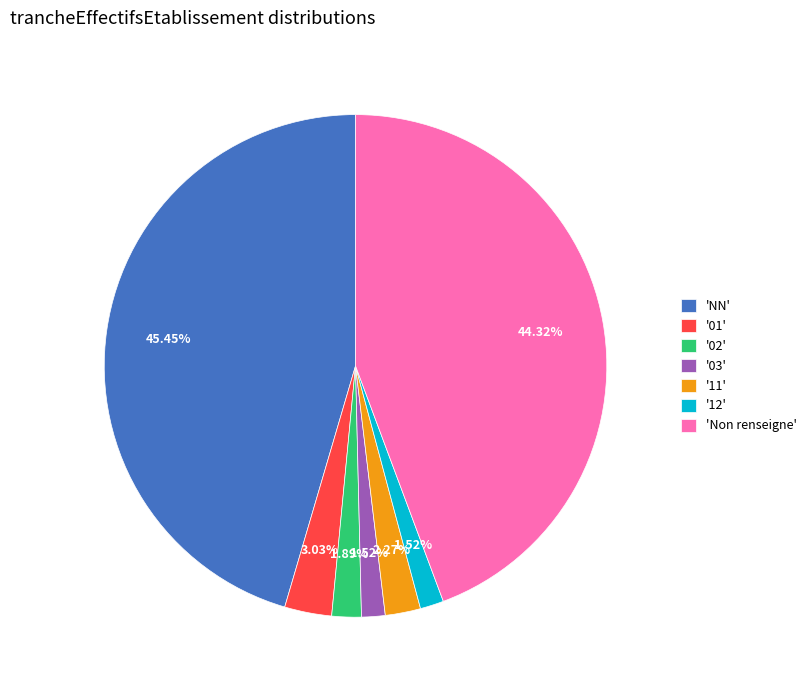

How many segments does this pie chart have?

7